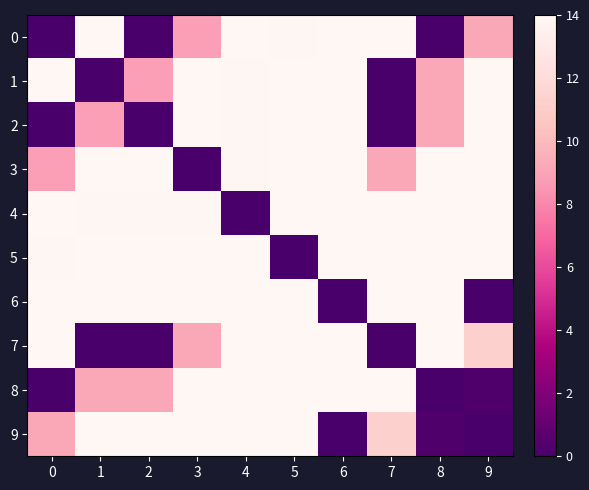

What is the spread (max minus min) of values at 8?

17.5